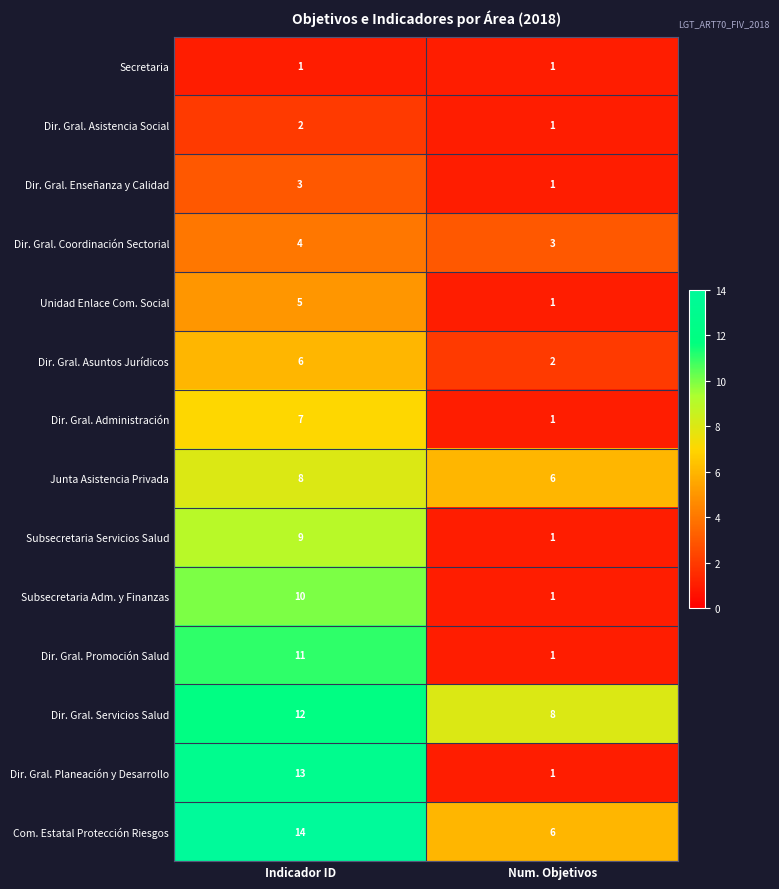

What is the sum of all Dir. Gral. Asistencia Social values?

3